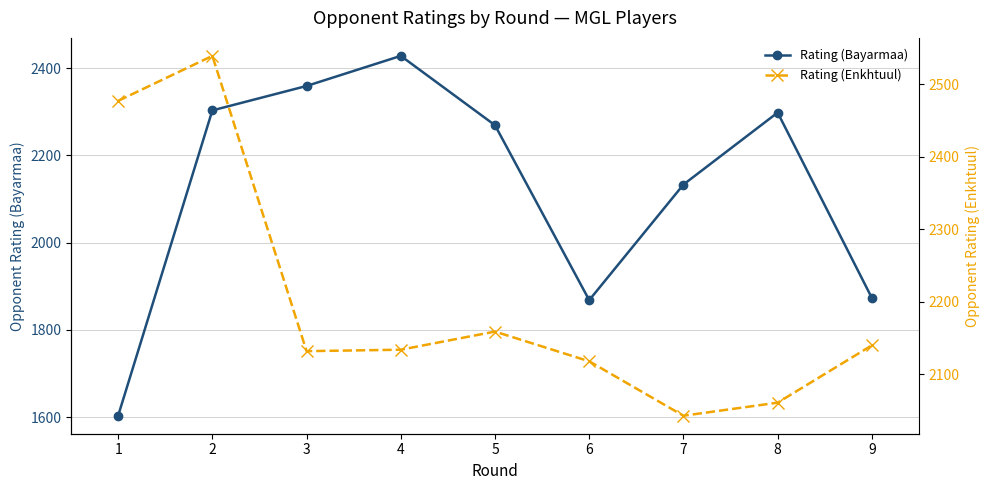

List the series in order of their overall mean, highest first.

Rating (Enkhtuul), Rating (Bayarmaa)